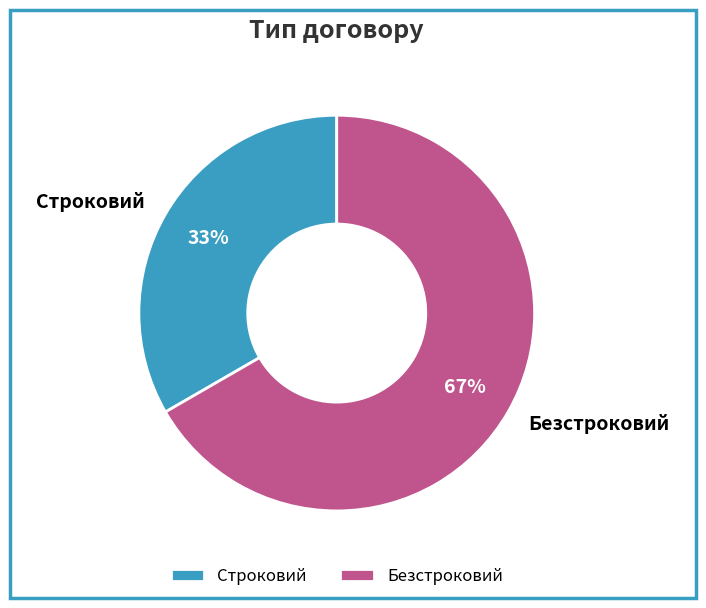

Between Безстроковий and Строковий, which is larger?

Безстроковий